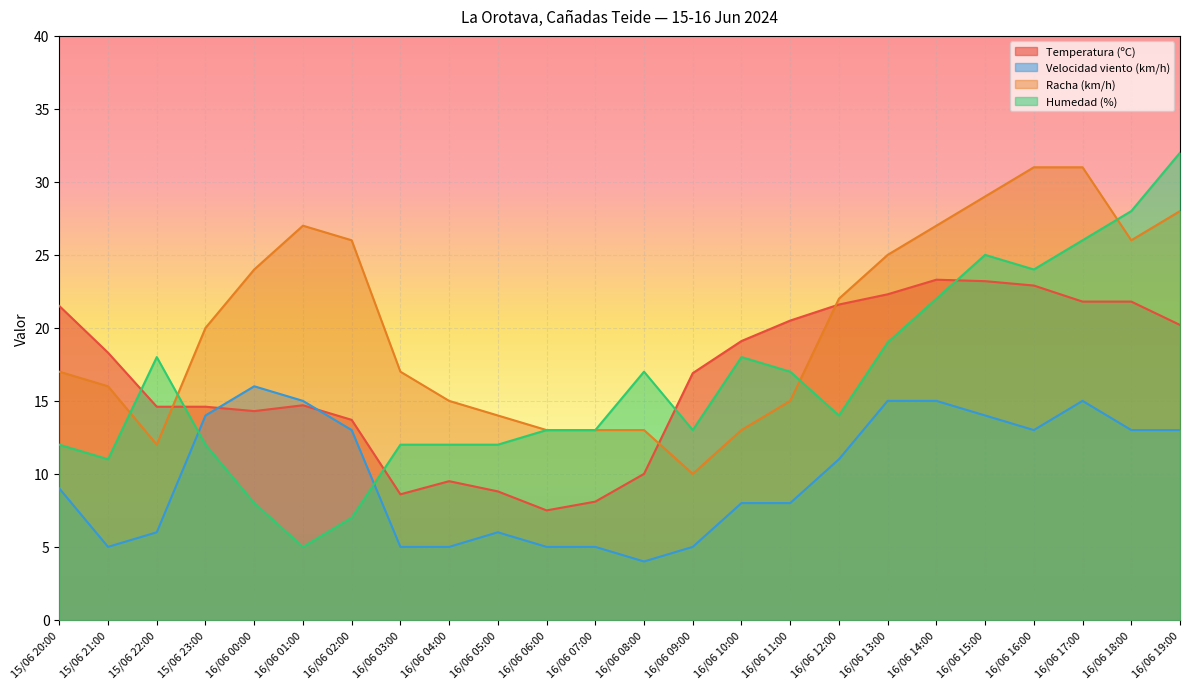

Reading left to right, what are all the values shown in this chart?

Temperatura (ºC): 21.5	18.3	14.6	14.6	14.3	14.7	13.7	8.6	9.5	8.8	7.5	8.1	10.0	16.9	19.1	20.5	21.6	22.3	23.3	23.2	22.9	21.8	21.8	20.2
Velocidad viento (km/h): 9.0	5.0	6.0	14.0	16.0	15.0	13.0	5.0	5.0	6.0	5.0	5.0	4.0	5.0	8.0	8.0	11.0	15.0	15.0	14.0	13.0	15.0	13.0	13.0
Racha (km/h): 17.0	16.0	12.0	20.0	24.0	27.0	26.0	17.0	15.0	14.0	13.0	13.0	13.0	10.0	13.0	15.0	22.0	25.0	27.0	29.0	31.0	31.0	26.0	28.0
Humedad (%): 12.0	11.0	18.0	12.0	8.0	5.0	7.0	12.0	12.0	12.0	13.0	13.0	17.0	13.0	18.0	17.0	14.0	19.0	22.0	25.0	24.0	26.0	28.0	32.0